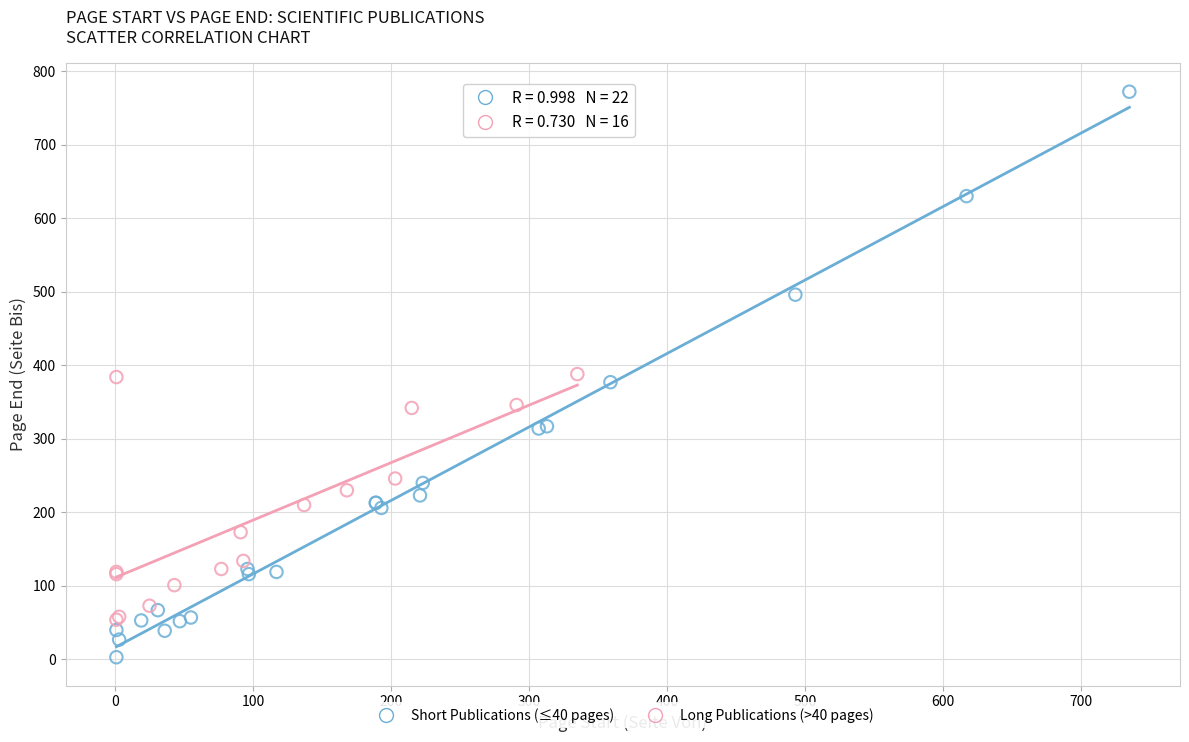

Which series reaches the maximum Y coordinate?

Short Publications (≤40 pages)